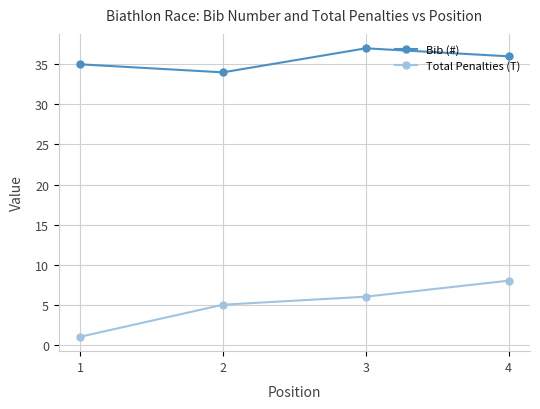

Rank the series at 3 from lowest to highest value.

Total Penalties (T), Bib (#)